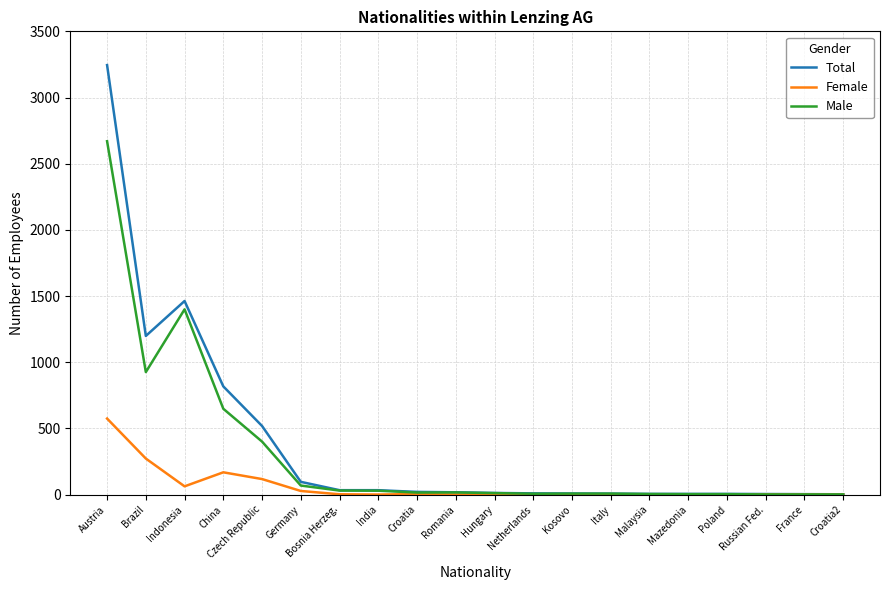

True or false: Female has more than 2 interior local peaks.

True